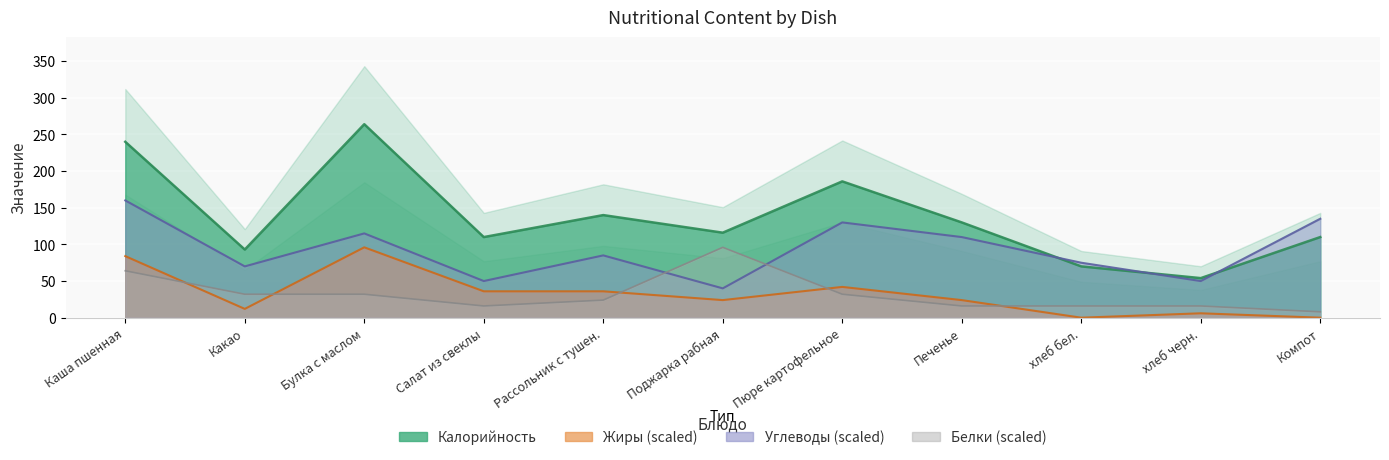

How many lines are shown in the chart?

4